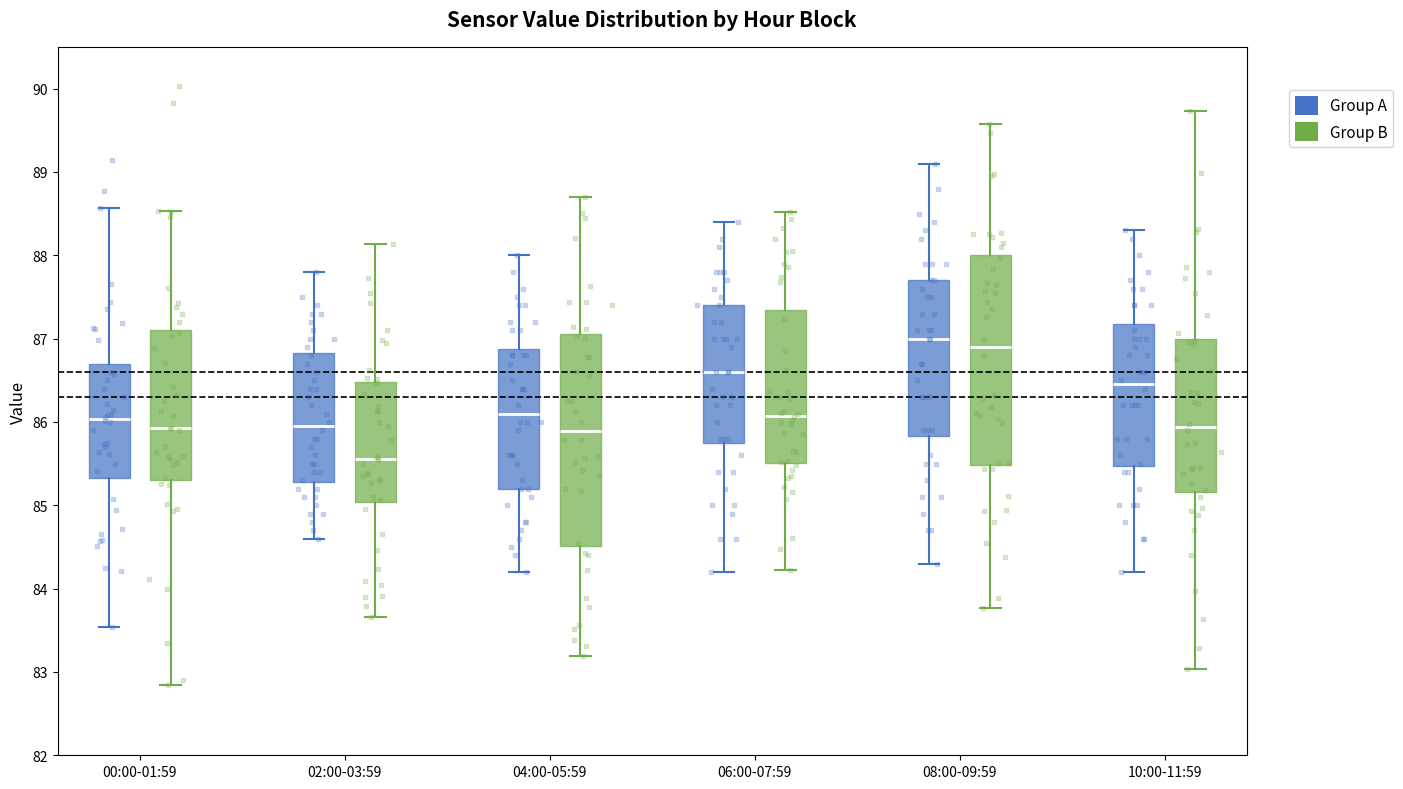

Where is the upper edge of the box for 06:00-07:59 (Group A) on the y-axis? The values are not printed on the chart, so give them approximately, as read against the axis.

87.4